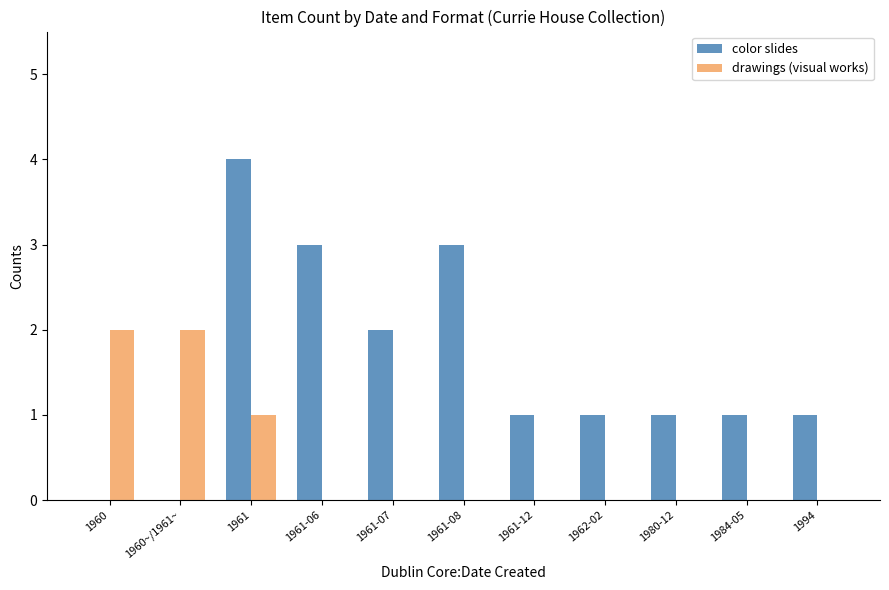

Are the bars grouped side by side (vs. stacked)?

Yes